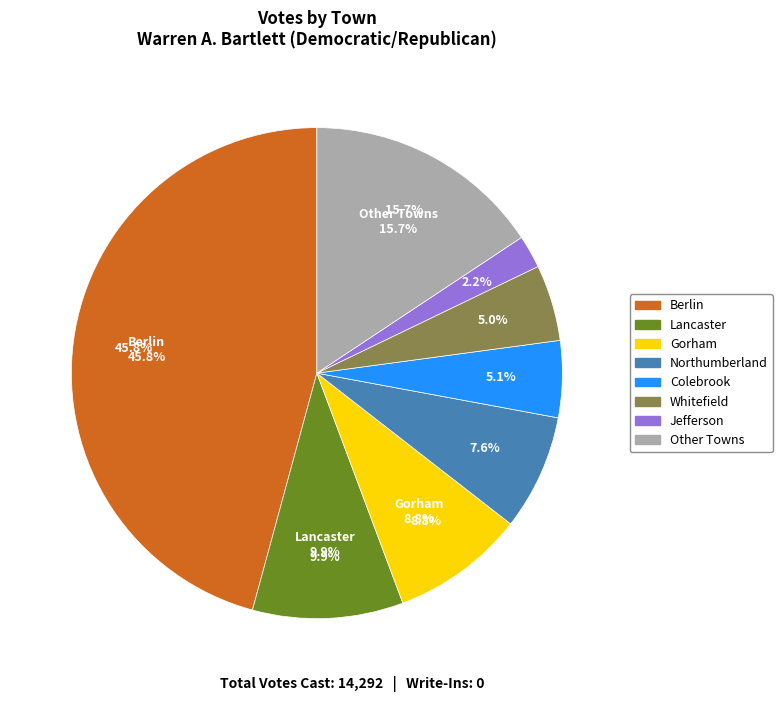

Is it true that Colebrook is 19% of the pie?

False